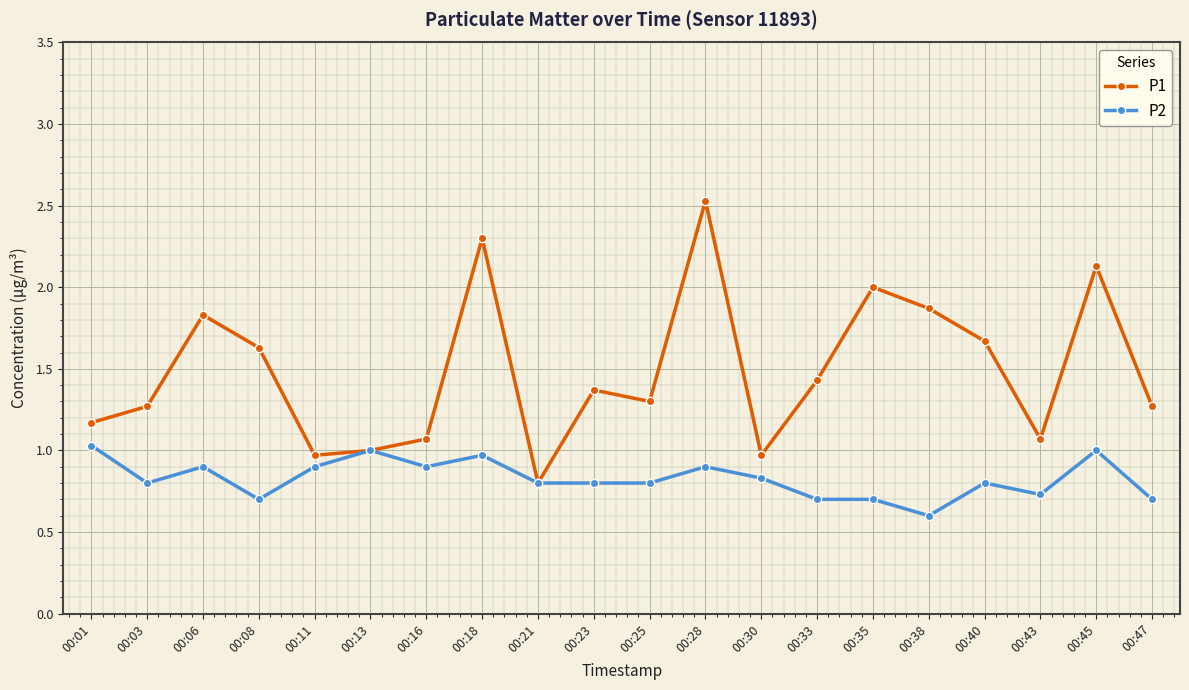

What is the value of the P2 point at the 3rd from the left?

0.9